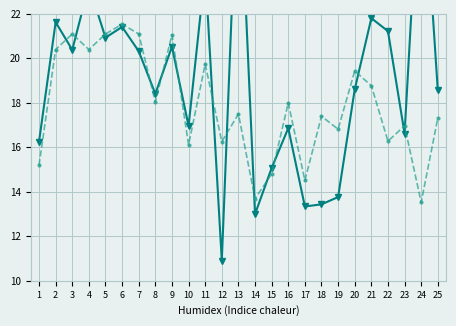

What is the value of the Followers (log-scaled) point at the 8th from the left?

18.4